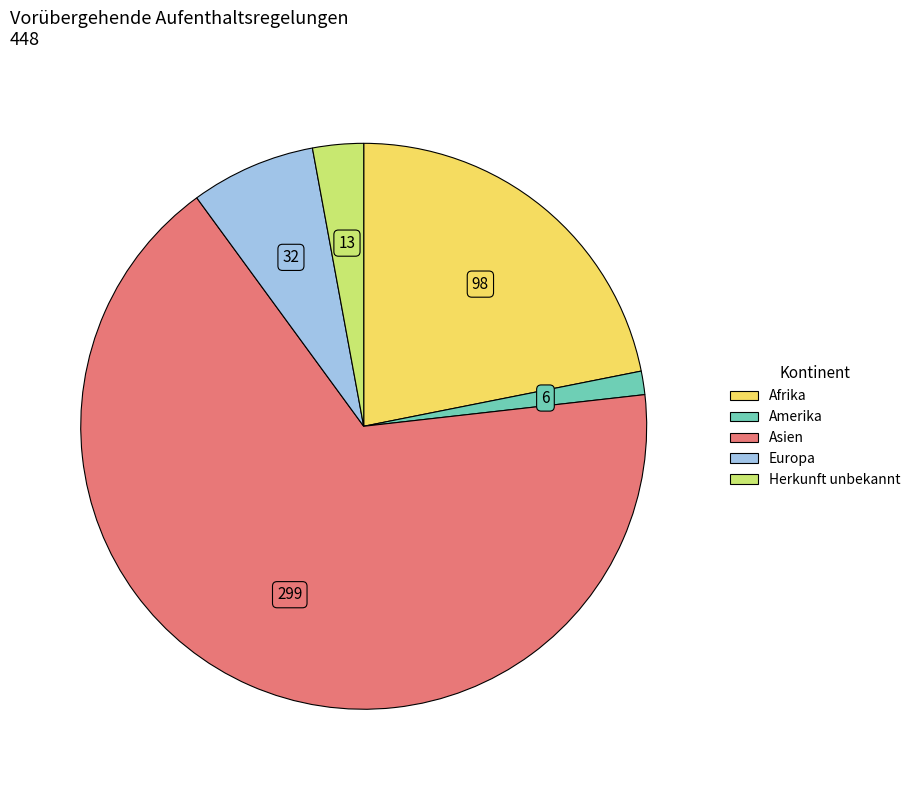

Is it true that Amerika is 11% of the pie?

False